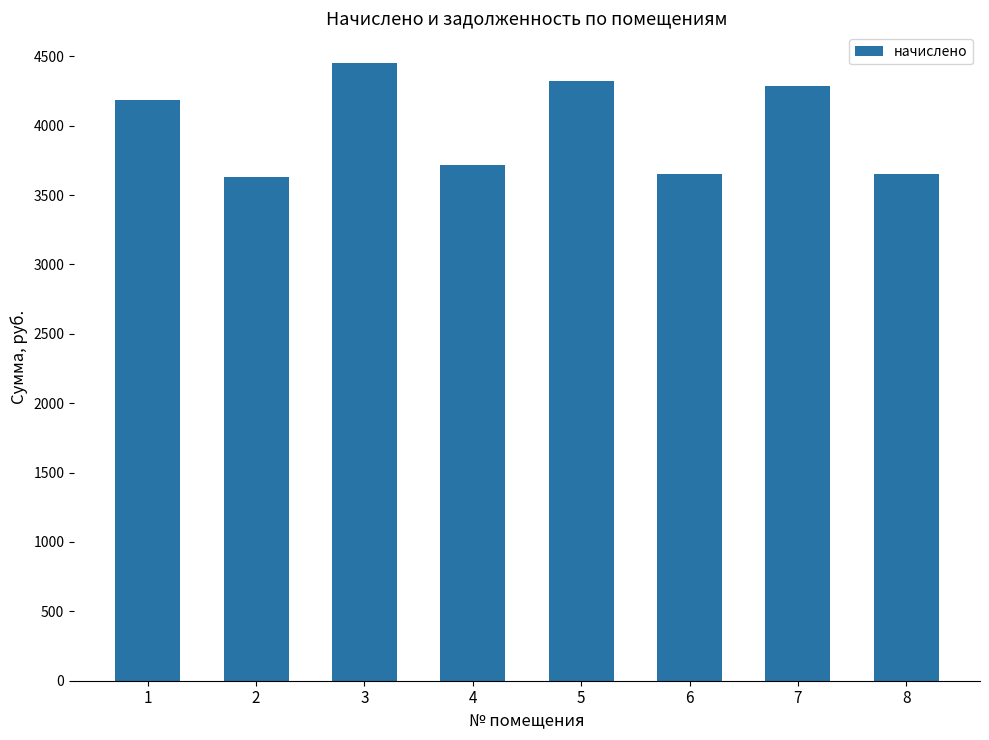

What is the value of the 5th bar from the left?

4322.2